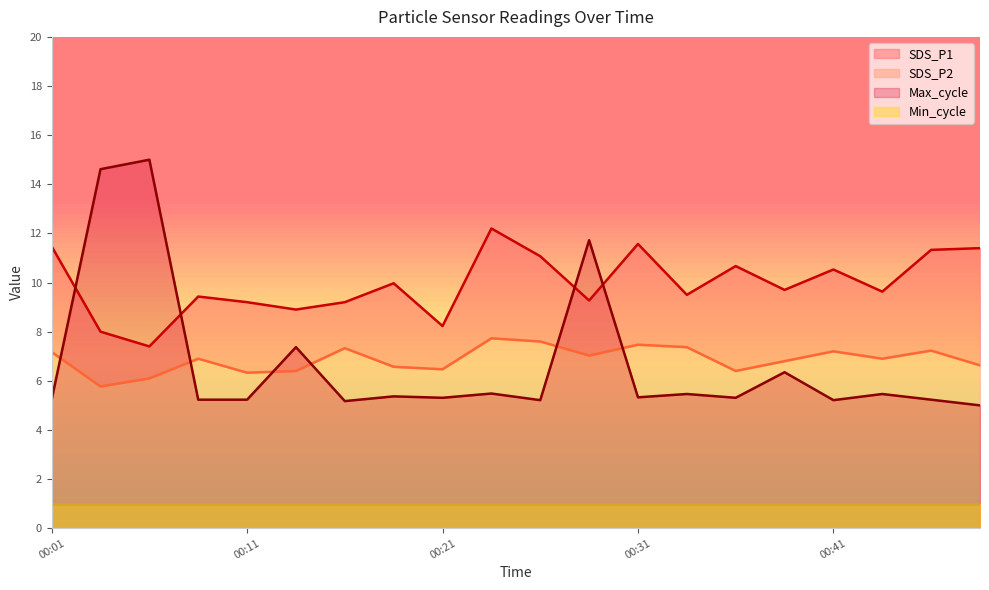

Reading left to right, what are all the values shown in this chart?

SDS_P1: 11.5	8.0	7.4	9.4	9.2	8.9	9.2	10.0	8.2	12.2	11.1	9.3	11.6	9.5	10.7	9.7	10.5	9.6	11.3	11.4
SDS_P2: 7.2	5.8	6.1	6.9	6.3	6.4	7.3	6.6	6.5	7.7	7.6	7.0	7.5	7.4	6.4	6.8	7.2	6.9	7.2	6.6
Max_cycle: 5.2	14.6	15.0	5.2	5.2	7.4	5.2	5.4	5.3	5.5	5.2	11.7	5.3	5.5	5.3	6.3	5.2	5.5	5.2	5.0